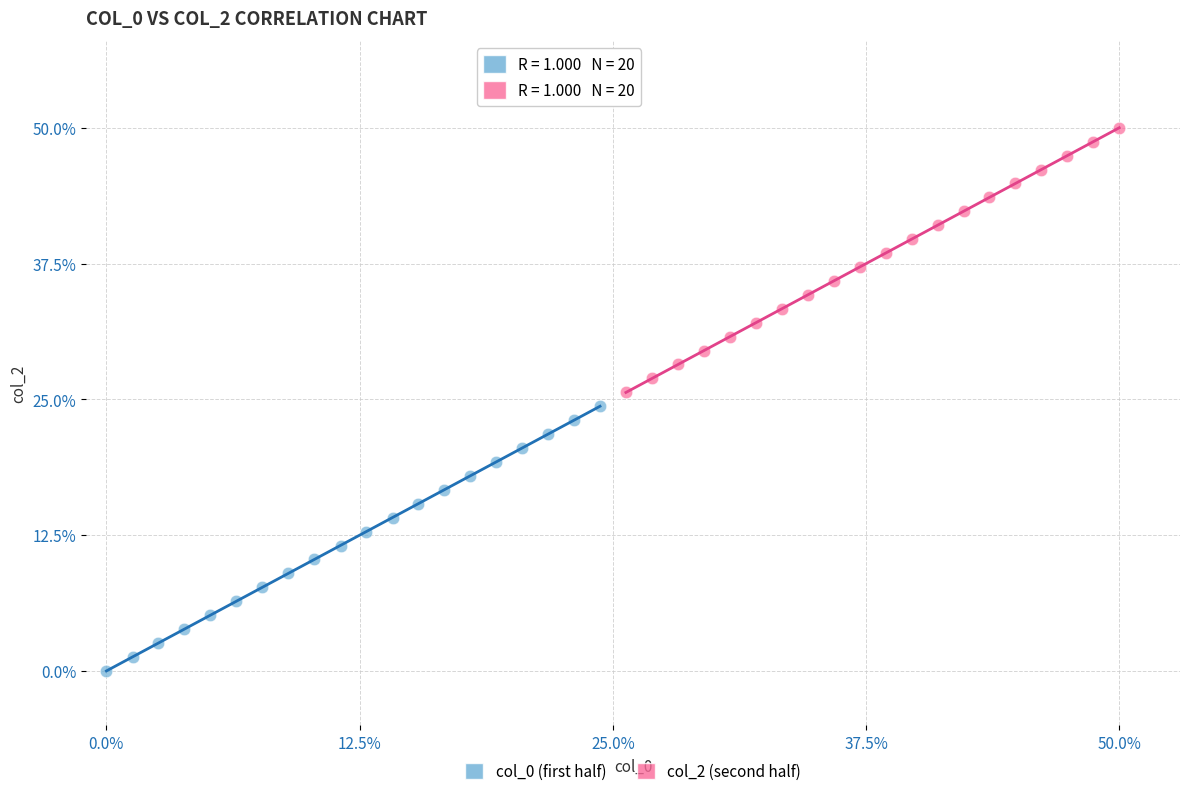

Which series contains the highest Y value?

col_2 (second half)